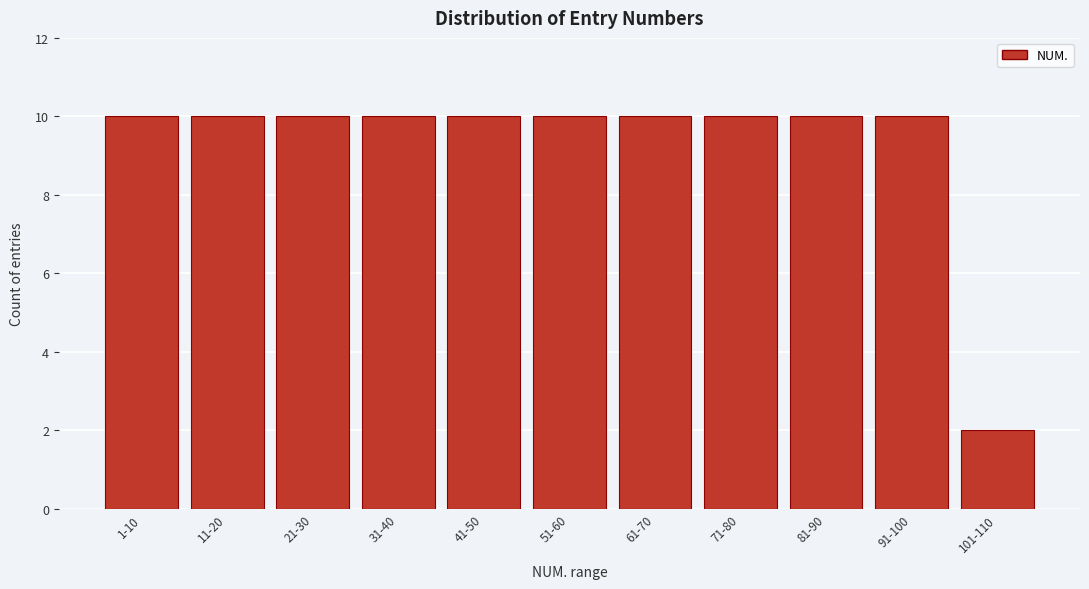

Reading left to right, extract all data points from this chart.

1-10=10	11-20=10	21-30=10	31-40=10	41-50=10	51-60=10	61-70=10	71-80=10	81-90=10	91-100=10	101-110=2